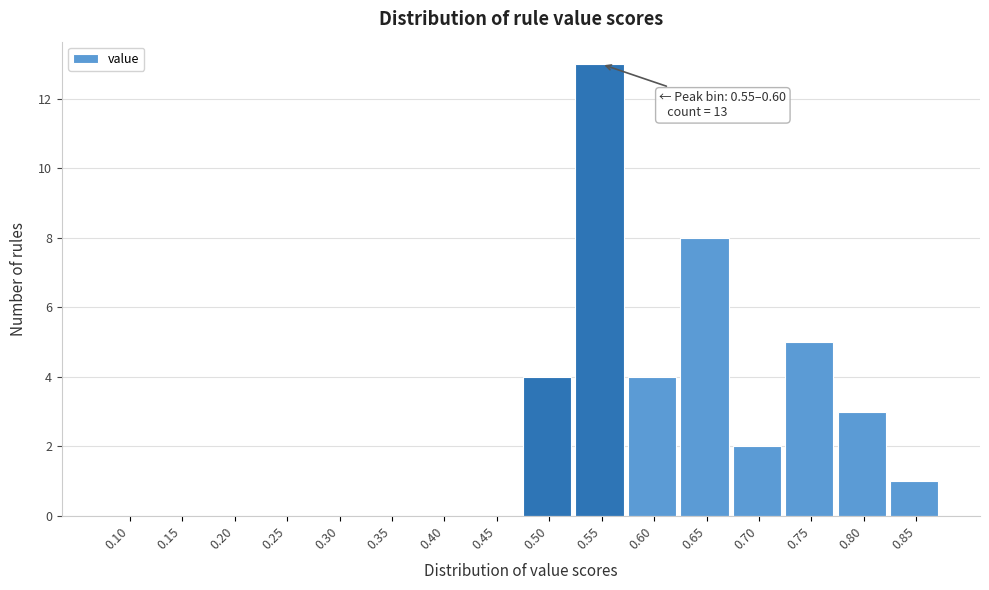

Reading left to right, list all the values displayed in this chart.

0.10=0	0.15=0	0.20=0	0.25=0	0.30=0	0.35=0	0.40=0	0.45=0	0.50=4	0.55=13	0.60=4	0.65=8	0.70=2	0.75=5	0.80=3	0.85=1